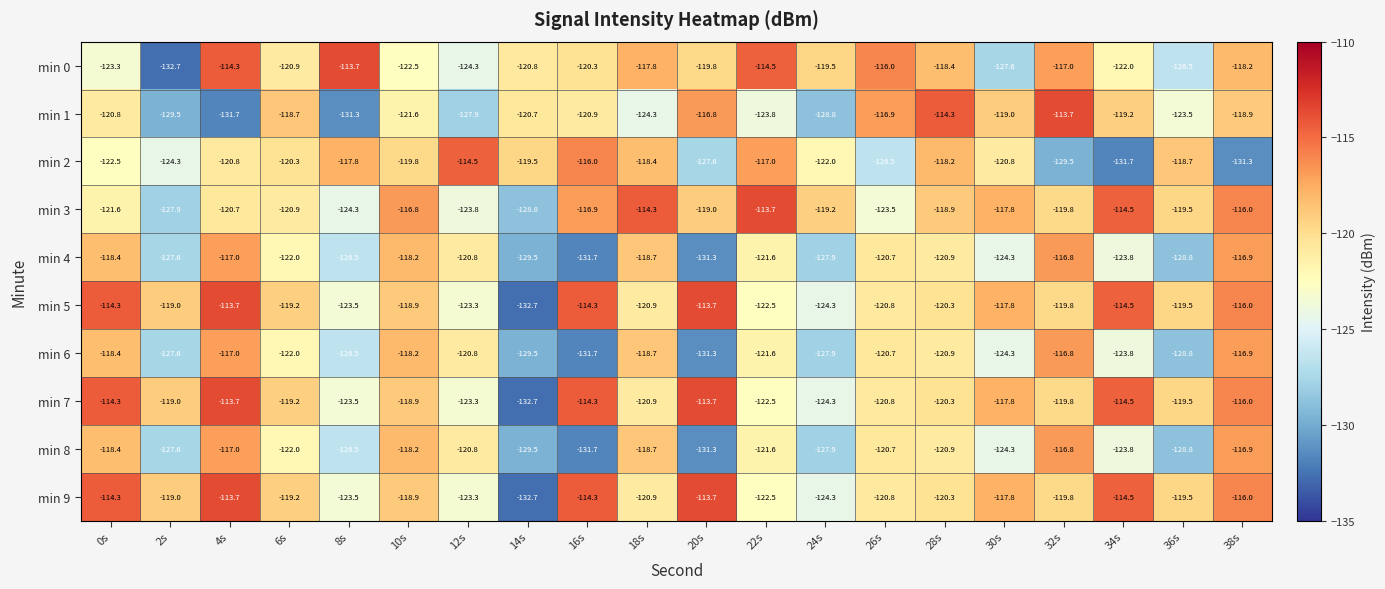

At which category is the sum across all series the highest?

4s